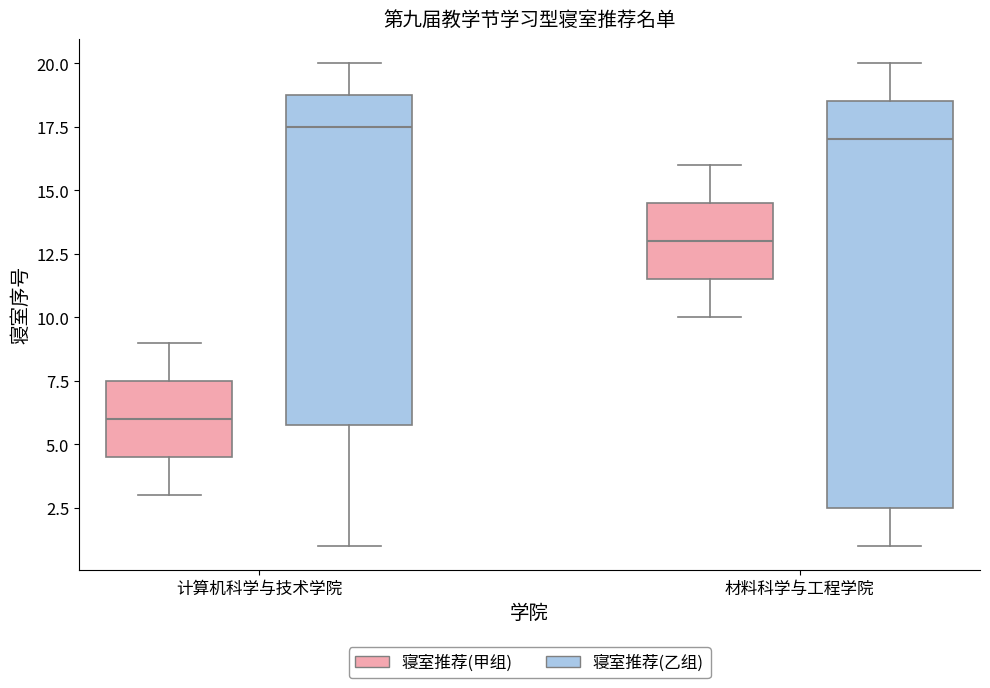

Comparing the boxes themselves (not the whiskers), which one is the tallest?

材料科学与工程学院 (寝室推荐(乙组))